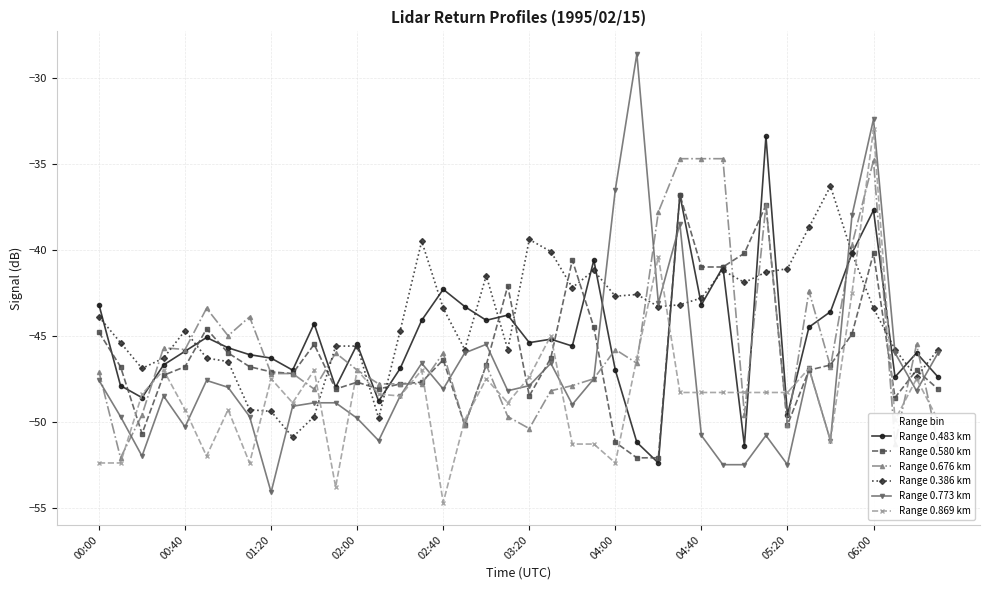

What is the maximum value shown in the chart?

-28.6